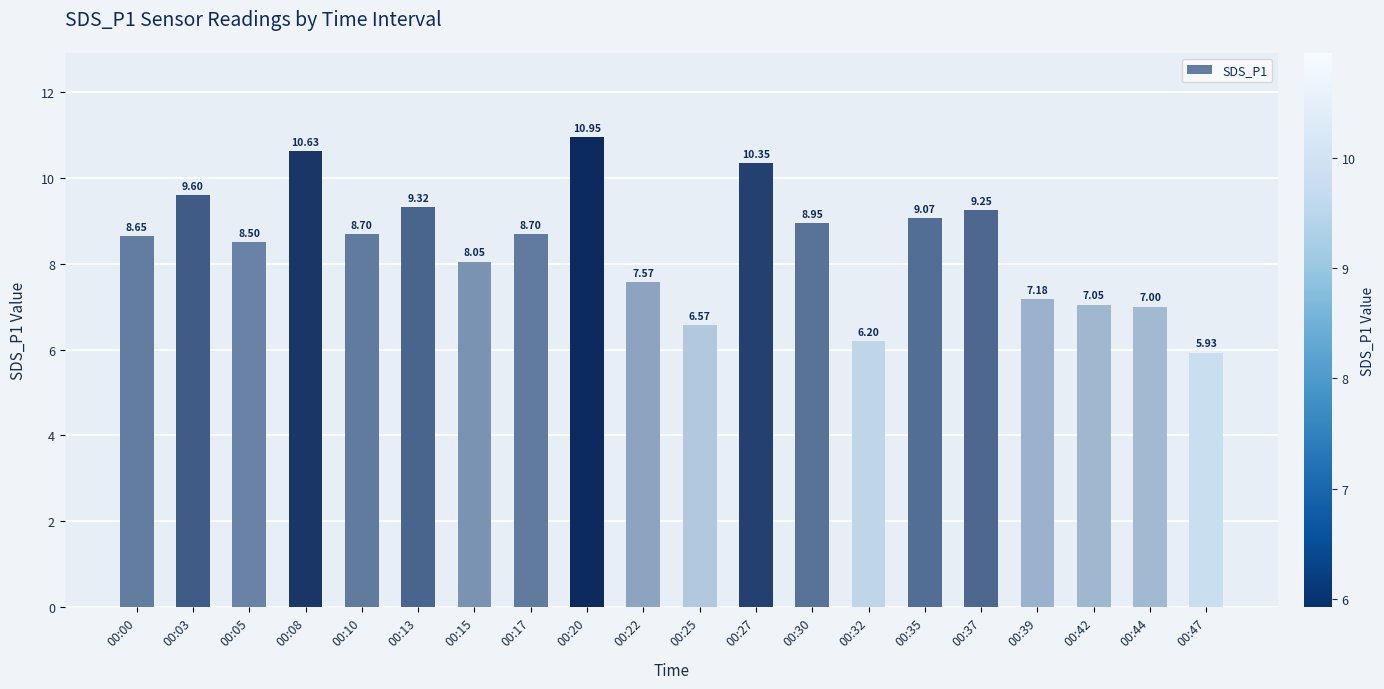

What is the sum of all values?

168.2